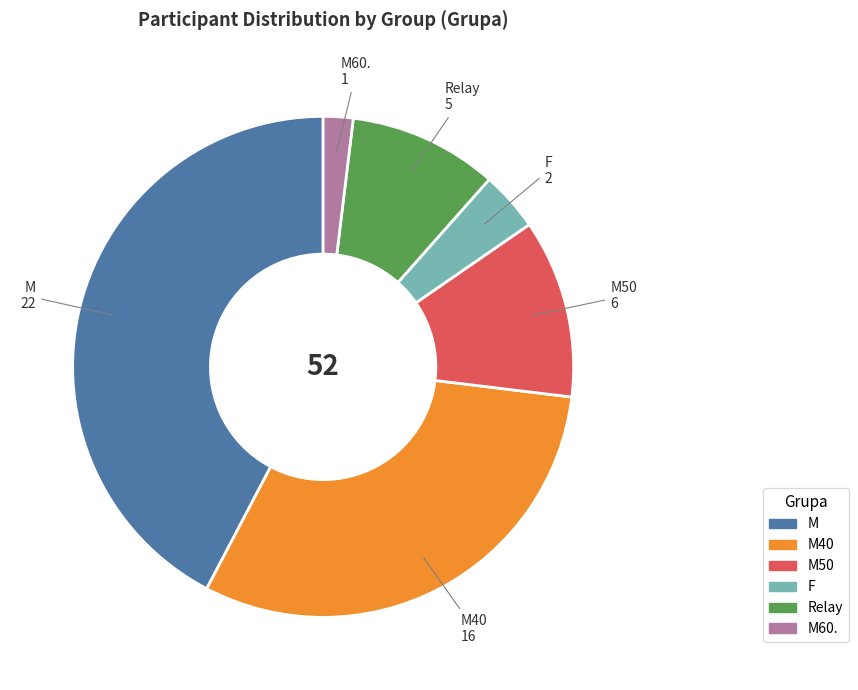

Does any single category account for the majority?

No